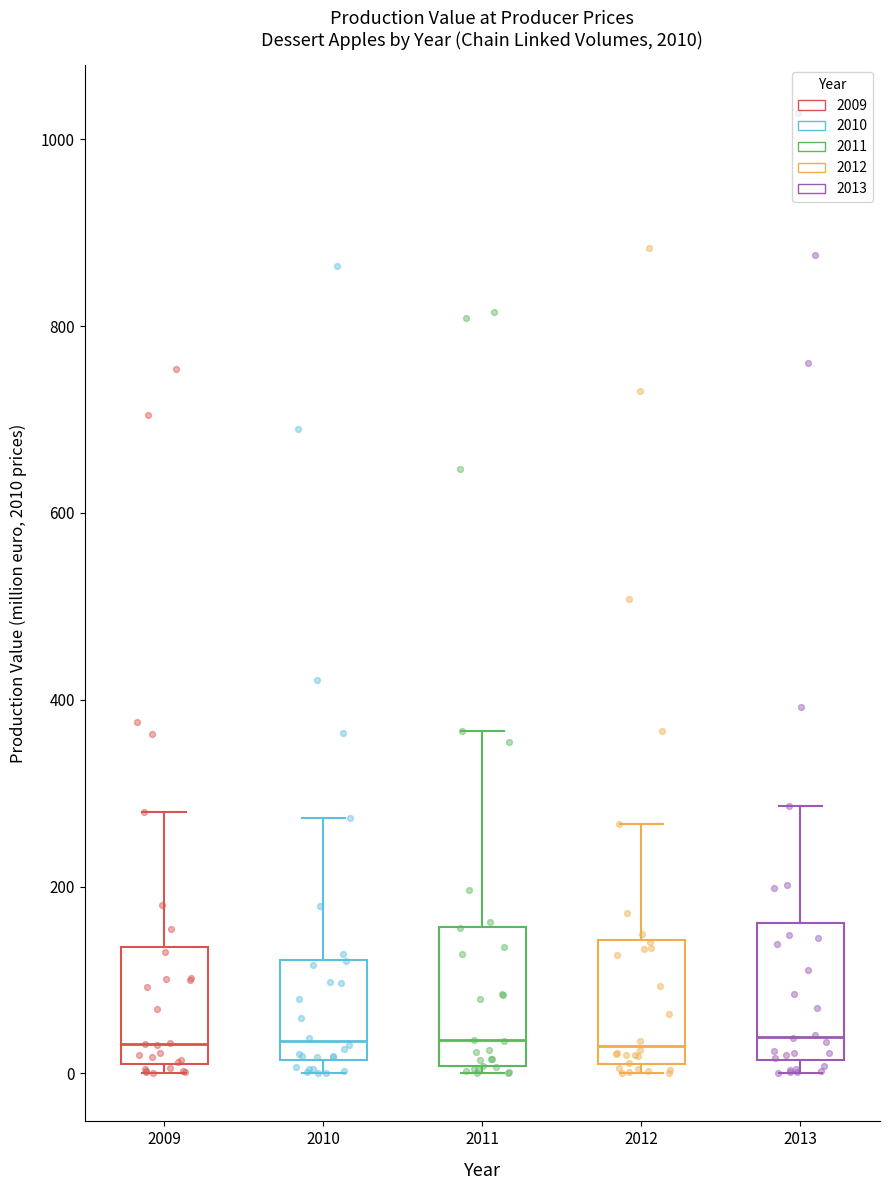

Where does the median line of the box at x = 2009 sit on the y-axis? The values are not printed on the chart, so give them approximately, as read against the axis.

40